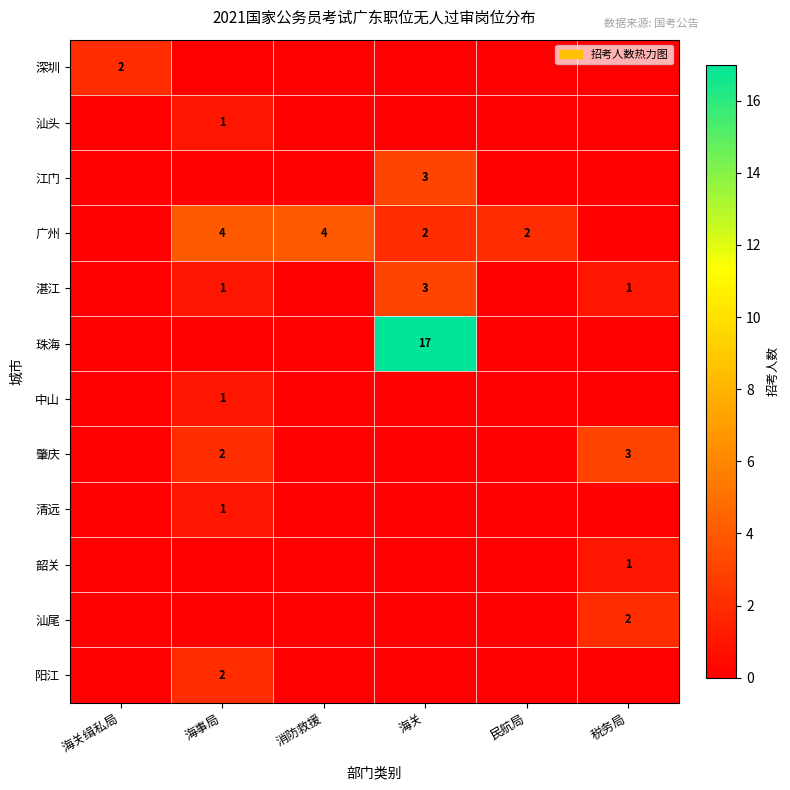

What is the spread (max minus min) of values at 海事局?

4